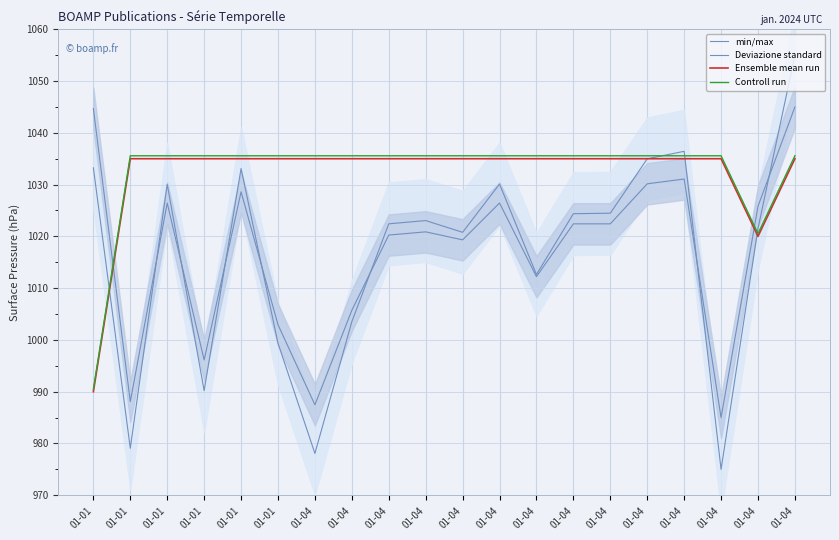

What is the smallest value displayed?

975.0